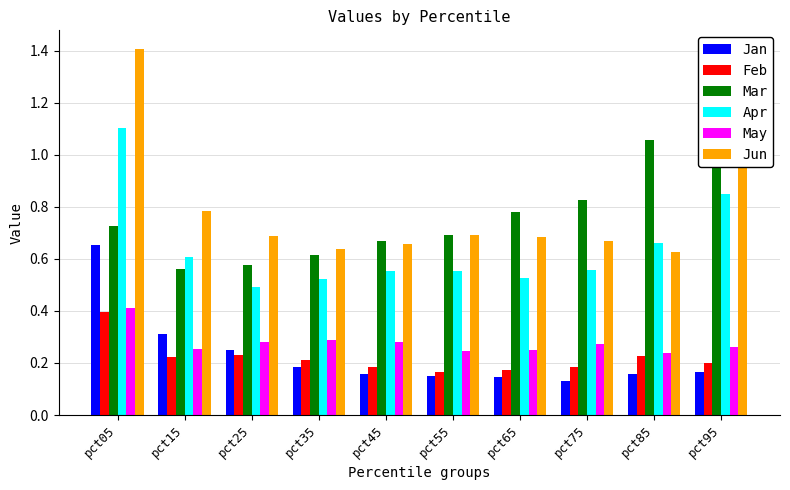

What is the total value across all series at pct25?

2.5